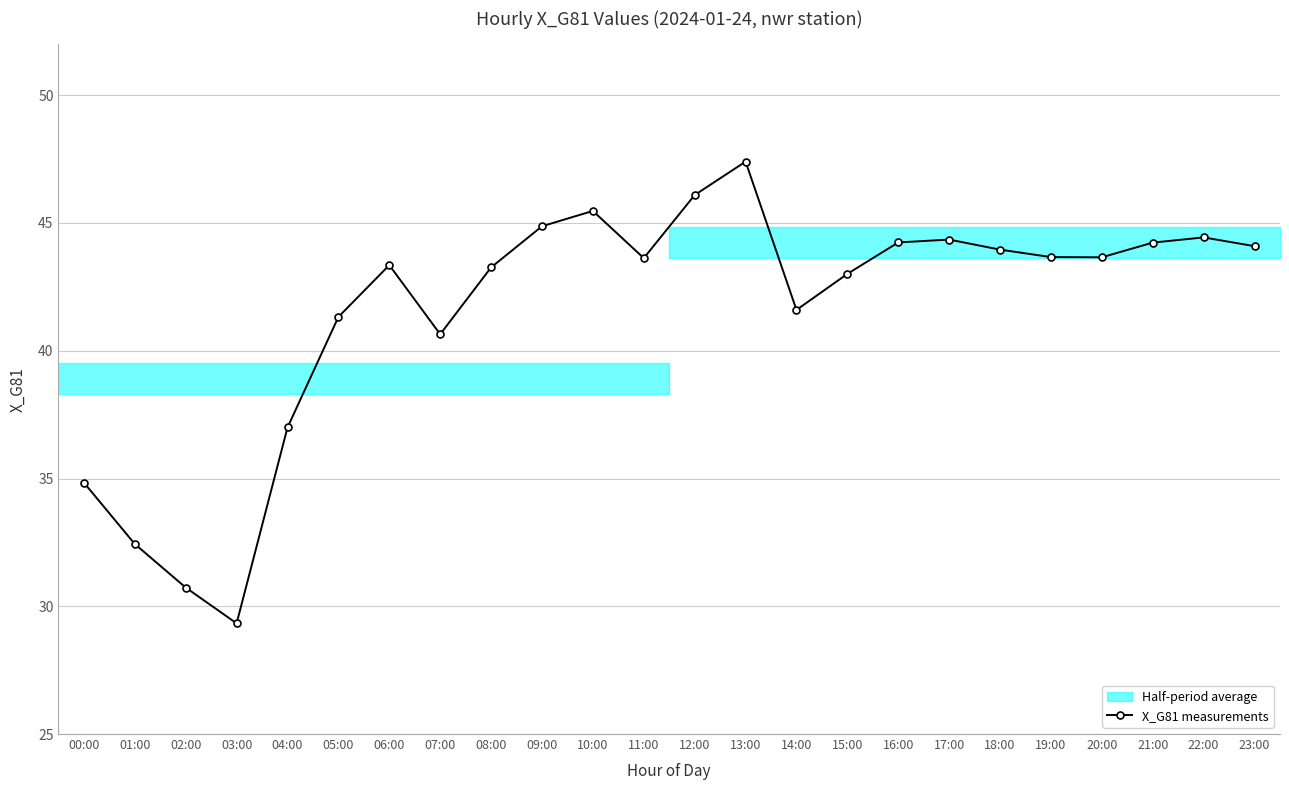

Rank the categories by value from highest to lowest.

13:00, 12:00, 10:00, 09:00, 22:00, 17:00, 16:00, 21:00, 23:00, 18:00, 19:00, 20:00, 11:00, 06:00, 08:00, 15:00, 14:00, 05:00, 07:00, 04:00, 00:00, 01:00, 02:00, 03:00